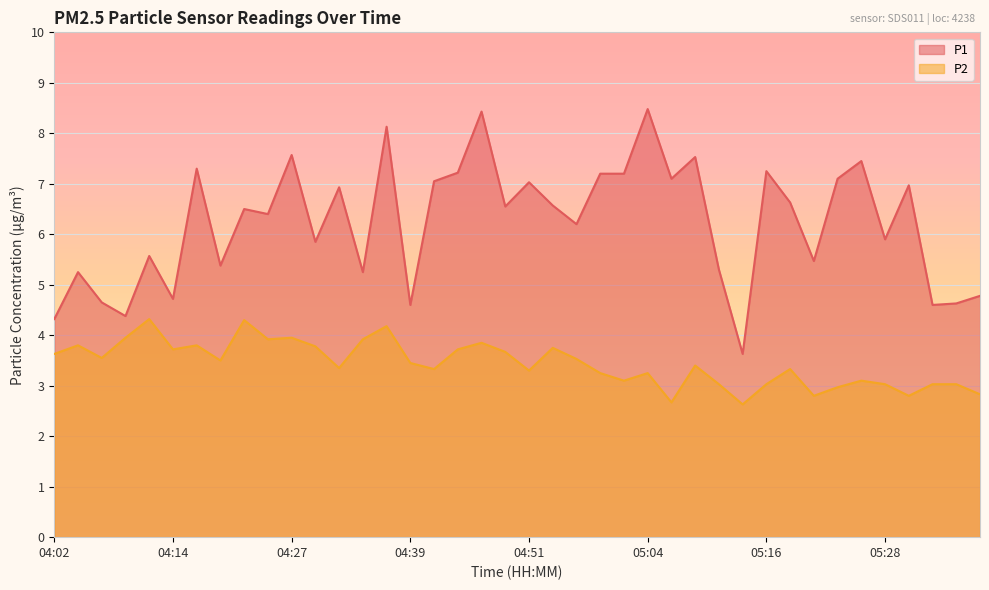

At which category is the sum across all series the highest?

04:37